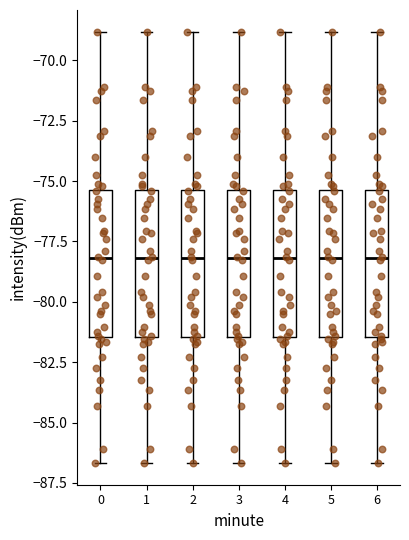

Reading left to right, read every box against the y-axis: the position of its median line, the range the box covers, and the ends of its whiskers. The values are not printed on the chart, so give them approximately, as read against the axis.

0: median -78.0, box -81.5 to -75.5, whiskers -86.5 to -69.0
1: median -78.0, box -81.5 to -75.5, whiskers -86.5 to -69.0
2: median -78.0, box -81.5 to -75.5, whiskers -86.5 to -69.0
3: median -78.0, box -81.5 to -75.5, whiskers -86.5 to -69.0
4: median -78.0, box -81.5 to -75.5, whiskers -86.5 to -69.0
5: median -78.0, box -81.5 to -75.5, whiskers -86.5 to -69.0
6: median -78.0, box -81.5 to -75.5, whiskers -86.5 to -69.0